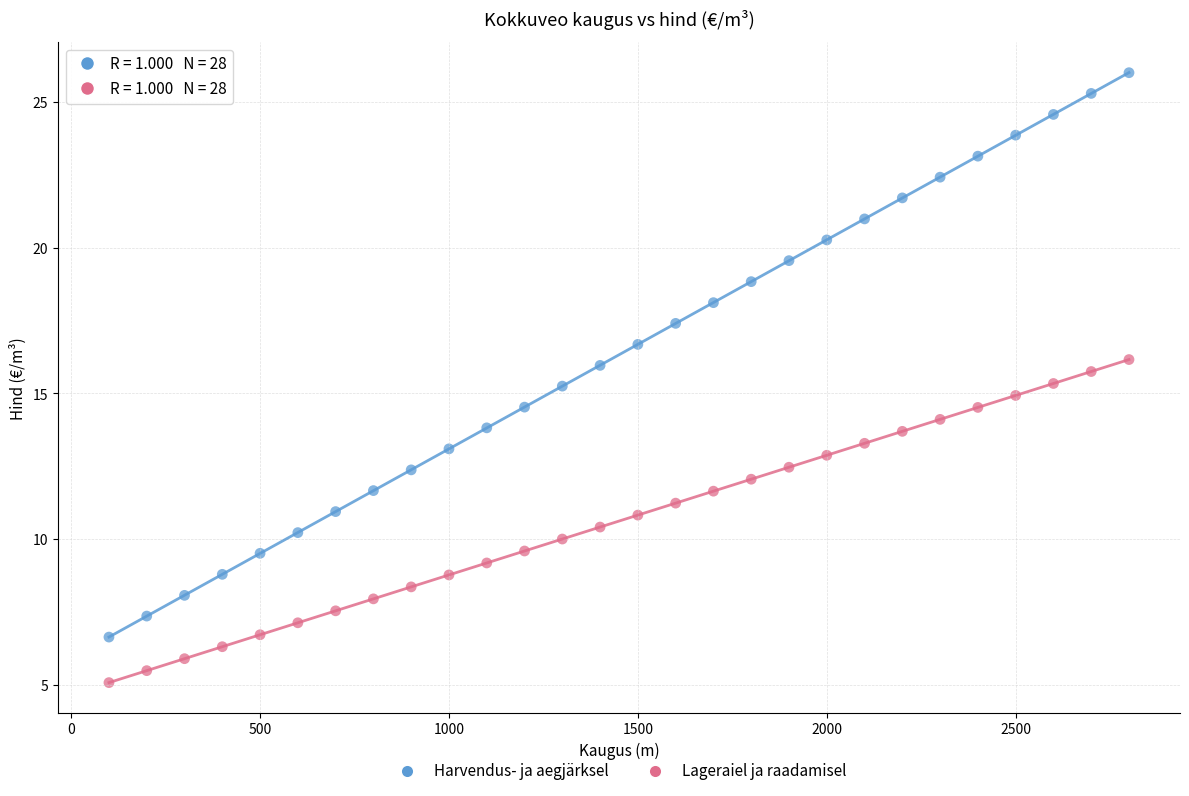

Across all data points, what is the range of X values (max minus min)?

2700.0